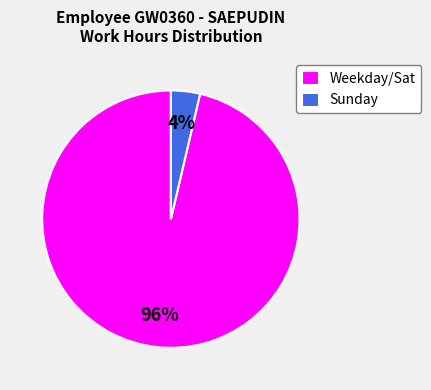

Is the sum of Weekday/Sat and Sunday greater than half?

Yes